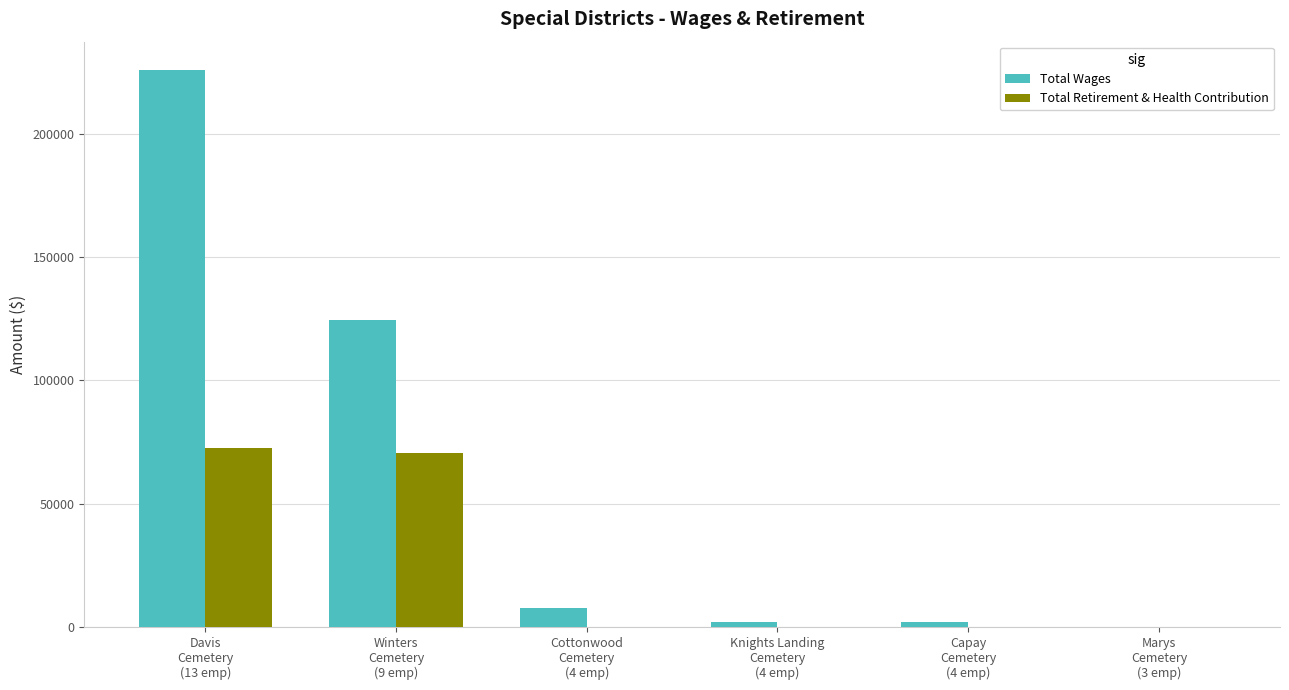

What is the highest value of the Total Wages series?

225978